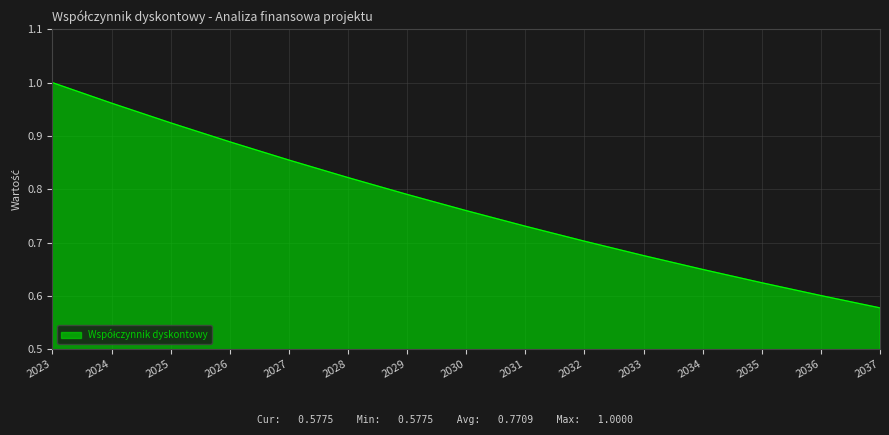

The value at 2029 is 0.2. True or false?

False